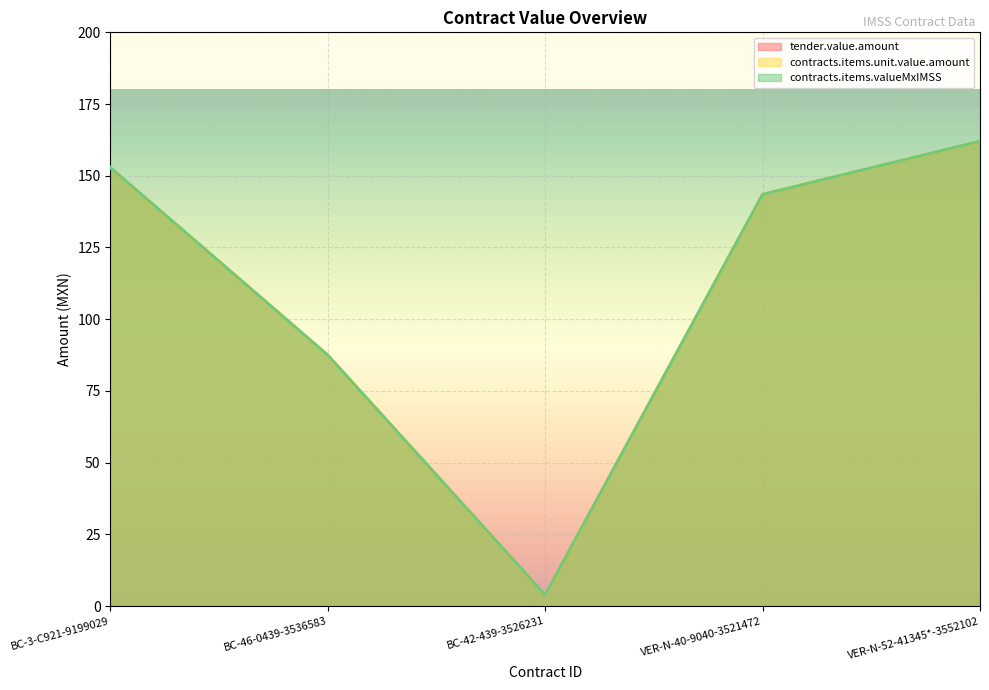

Rank the categories by tender.value.amount value from highest to lowest.

VER-N-52-41345*-3552102, BC-3-C921-9199029, VER-N-40-9040-3521472, BC-46-0439-3536583, BC-42-439-3526231